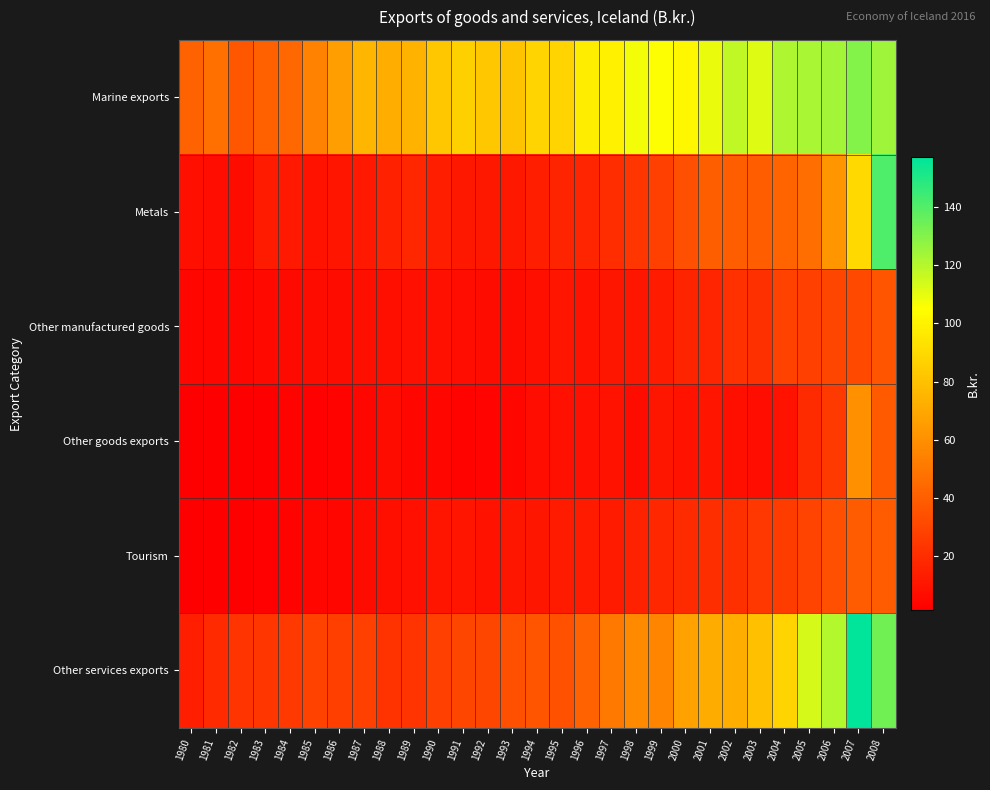

Reading left to right, transcribe all the data shown in this chart.

Marine exports: 1980=41.9	1981=47.0	1982=36.9	1983=40.4	1984=43.4	1985=54.3	1986=66.3	1987=75.8	1988=71.9	1989=74.0	1990=82.5	1991=86.3	1992=82.5	1993=81.4	1994=88.0	1995=88.2	1996=97.7	1997=99.8	1998=107.4	1999=105.8	2000=102.2	2001=109.4	2002=118.0	2003=111.7	2004=121.8	2005=122.7	2006=123.9	2007=130.2	2008=124.6
Metals: 1980=7.8	1981=7.0	1982=6.4	1983=12.4	1984=12.2	1985=9.8	1986=10.5	1987=12.3	1988=14.8	1989=17.3	1990=14.2	1991=11.6	1992=11.5	1993=11.6	1994=14.0	1995=16.3	1996=16.8	1997=20.1	1998=23.4	1999=27.8	2000=34.1	2001=39.9	2002=40.2	2003=39.5	2004=42.6	2005=46.9	2006=62.6	2007=90.0	2008=140.7
Other manufactured goods: 1980=4.3	1981=4.6	1982=4.6	1983=5.0	1984=5.8	1985=6.5	1986=6.5	1987=7.5	1988=7.8	1989=8.3	1990=8.1	1991=7.2	1992=6.4	1993=6.4	1994=7.8	1995=10.0	1996=9.6	1997=10.5	1998=10.7	1999=12.4	2000=16.3	2001=17.1	2002=21.8	2003=21.2	2004=28.4	2005=27.5	2006=30.0	2007=31.0	2008=36.1
Other goods exports: 1980=1.9	1981=1.5	1982=1.3	1983=1.6	1984=3.1	1985=2.0	1986=2.8	1987=3.9	1988=6.6	1989=4.6	1990=4.5	1991=2.8	1992=3.3	1993=3.9	1994=7.0	1995=8.1	1996=8.5	1997=9.4	1998=6.3	1999=11.0	2000=8.8	2001=10.0	2002=8.0	2003=6.9	2004=9.6	2005=19.4	2006=25.2	2007=60.1	2008=38.1
Tourism: 1980=1.4	1981=1.4	1982=1.8	1983=2.2	1984=3.0	1985=3.8	1986=4.7	1987=6.2	1988=7.7	1989=8.1	1990=10.4	1991=10.2	1992=9.6	1993=10.7	1994=11.0	1995=12.6	1996=12.4	1997=12.8	1998=15.8	1999=17.4	2000=19.4	2001=20.5	2002=21.1	2003=24.1	2004=26.1	2005=29.0	2006=33.7	2007=39.0	2008=39.1
Other services exports: 1980=14.2	1981=18.7	1982=23.0	1983=23.8	1984=24.8	1985=28.4	1986=27.0	1987=27.8	1988=22.4	1989=23.0	1990=27.9	1991=30.0	1992=30.2	1993=34.1	1994=35.5	1995=34.3	1996=41.6	1997=50.5	1998=57.3	1999=55.4	2000=67.3	2001=71.8	2002=72.4	2003=79.7	2004=87.8	2005=113.6	2006=120.3	2007=157.1	2008=133.5